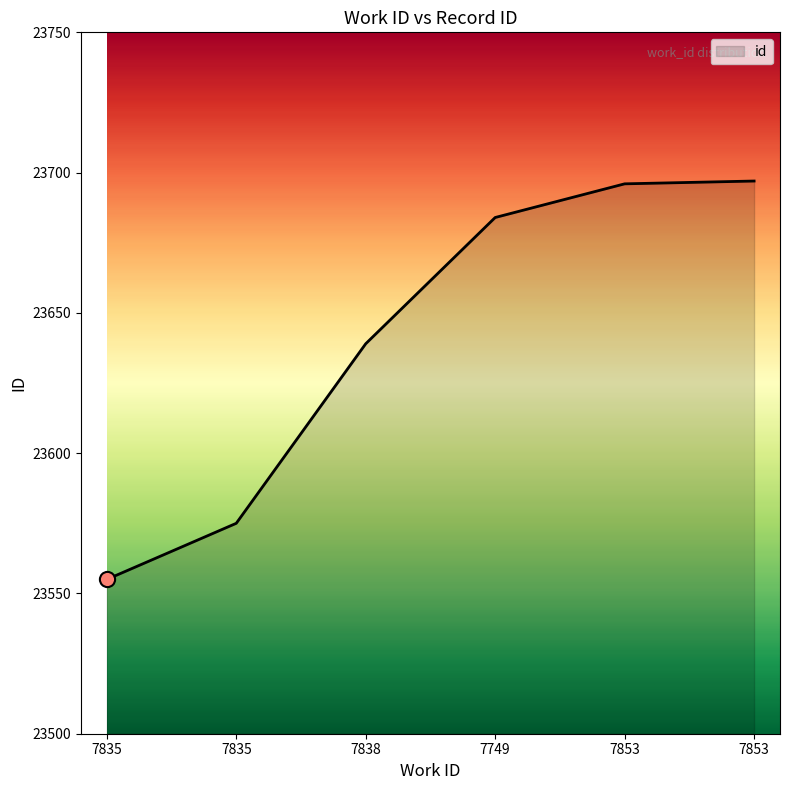

What is the change in value from 7853 to 7853?

+1